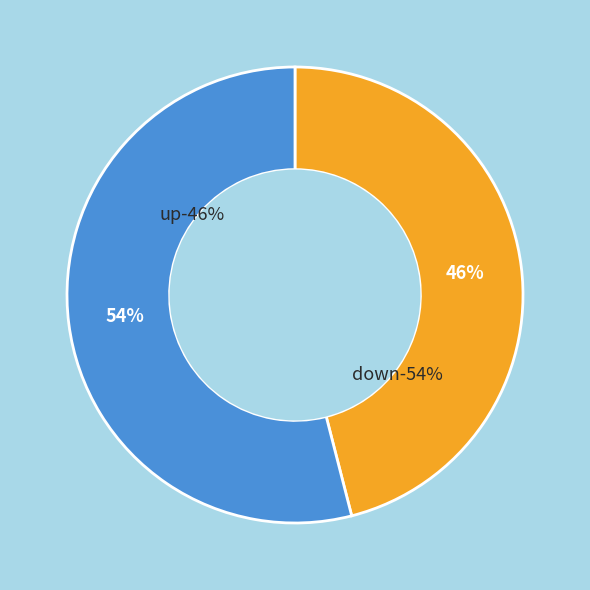

What is the largest slice in the pie chart?

down